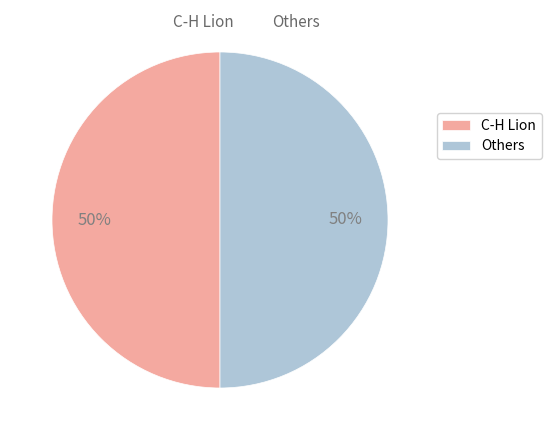

To the nearest percent, what is the average slice percentage?

50%